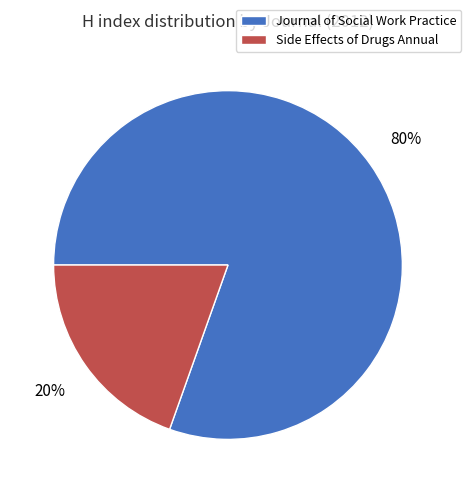

Count the number of slices in the pie.

2